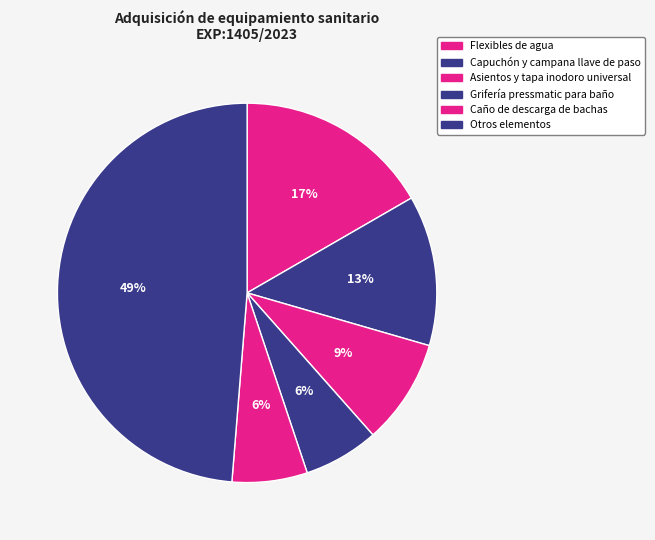

Count the number of slices in the pie.

6